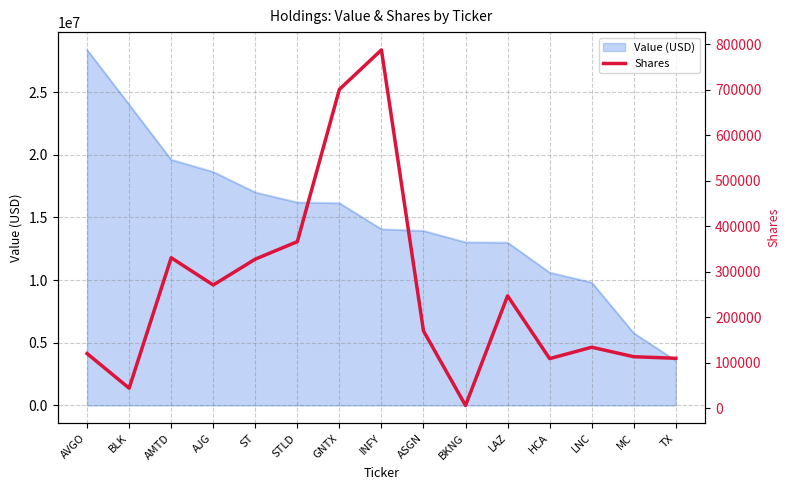

What is the change in value from INFY to ASGN?

-617862